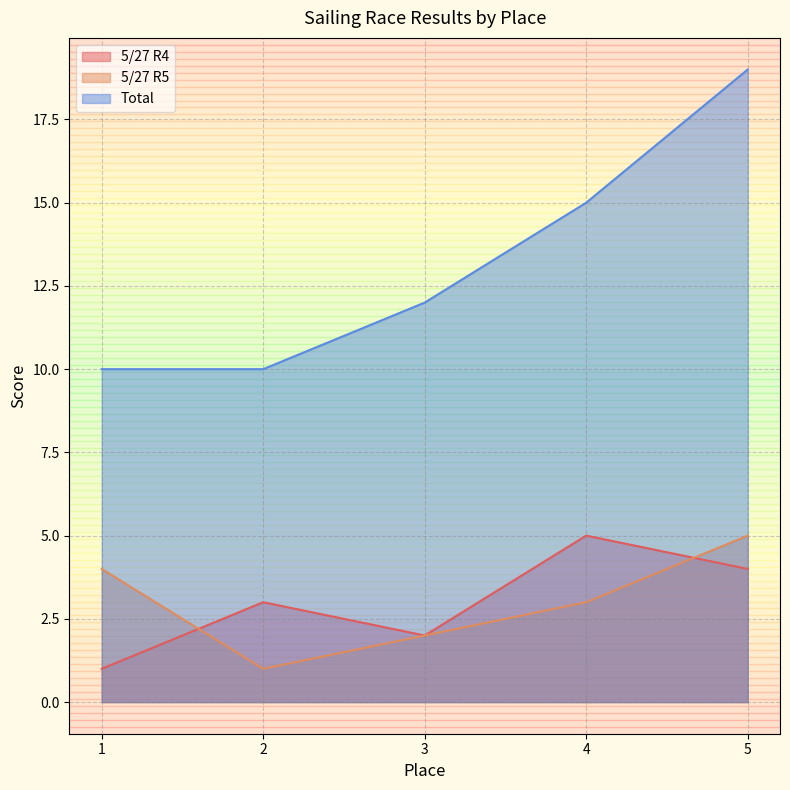

List the series in order of their peak value, lowest first.

5/27 R4, 5/27 R5, Total